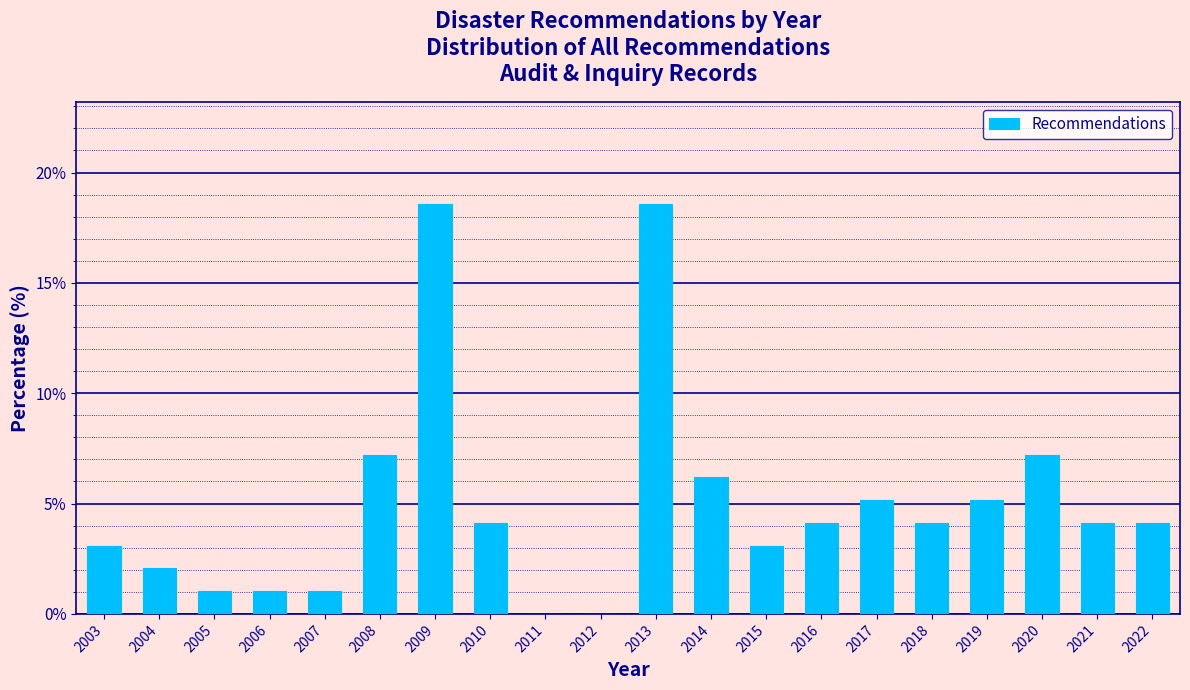

Reading right to left, what are all the values shown in this chart?

2022=4.1	2021=4.1	2020=7.2	2019=5.2	2018=4.1	2017=5.2	2016=4.1	2015=3.1	2014=6.2	2013=18.6	2012=0.0	2011=0.0	2010=4.1	2009=18.6	2008=7.2	2007=1.0	2006=1.0	2005=1.0	2004=2.1	2003=3.1